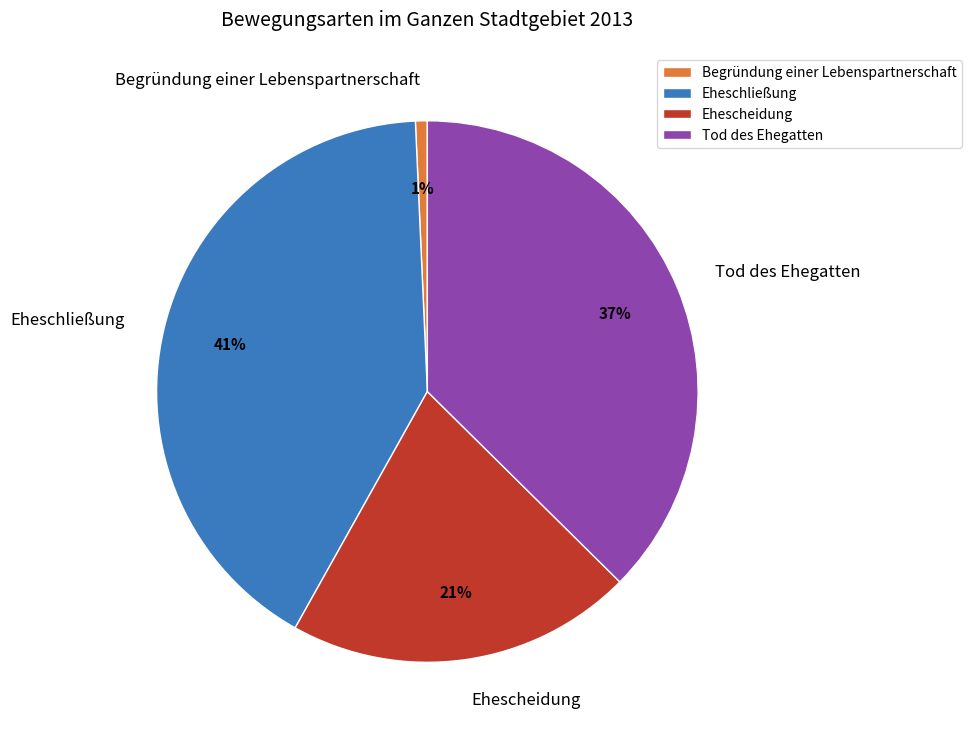

Which has a higher value, Eheschließung or Tod des Ehegatten?

Eheschließung